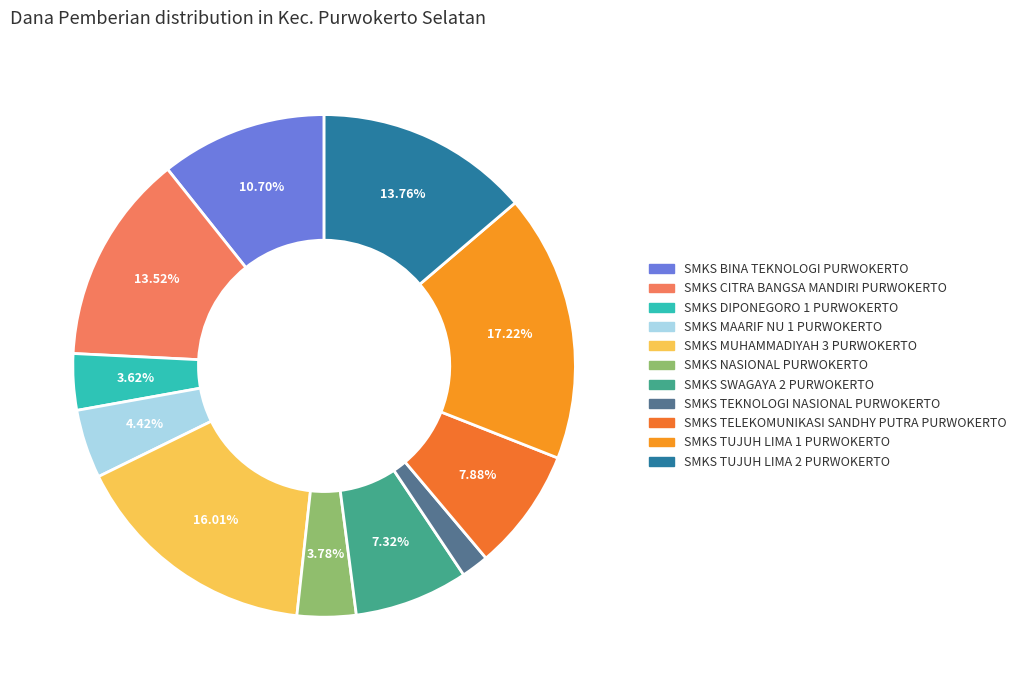

What is the largest slice in the pie chart?

SMKS TUJUH LIMA 1 PURWOKERTO